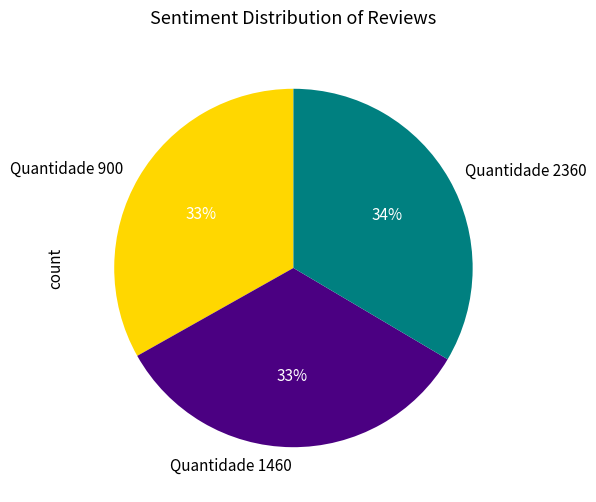

What percentage is the Quantidade 2360 slice, to the nearest percent?

34%